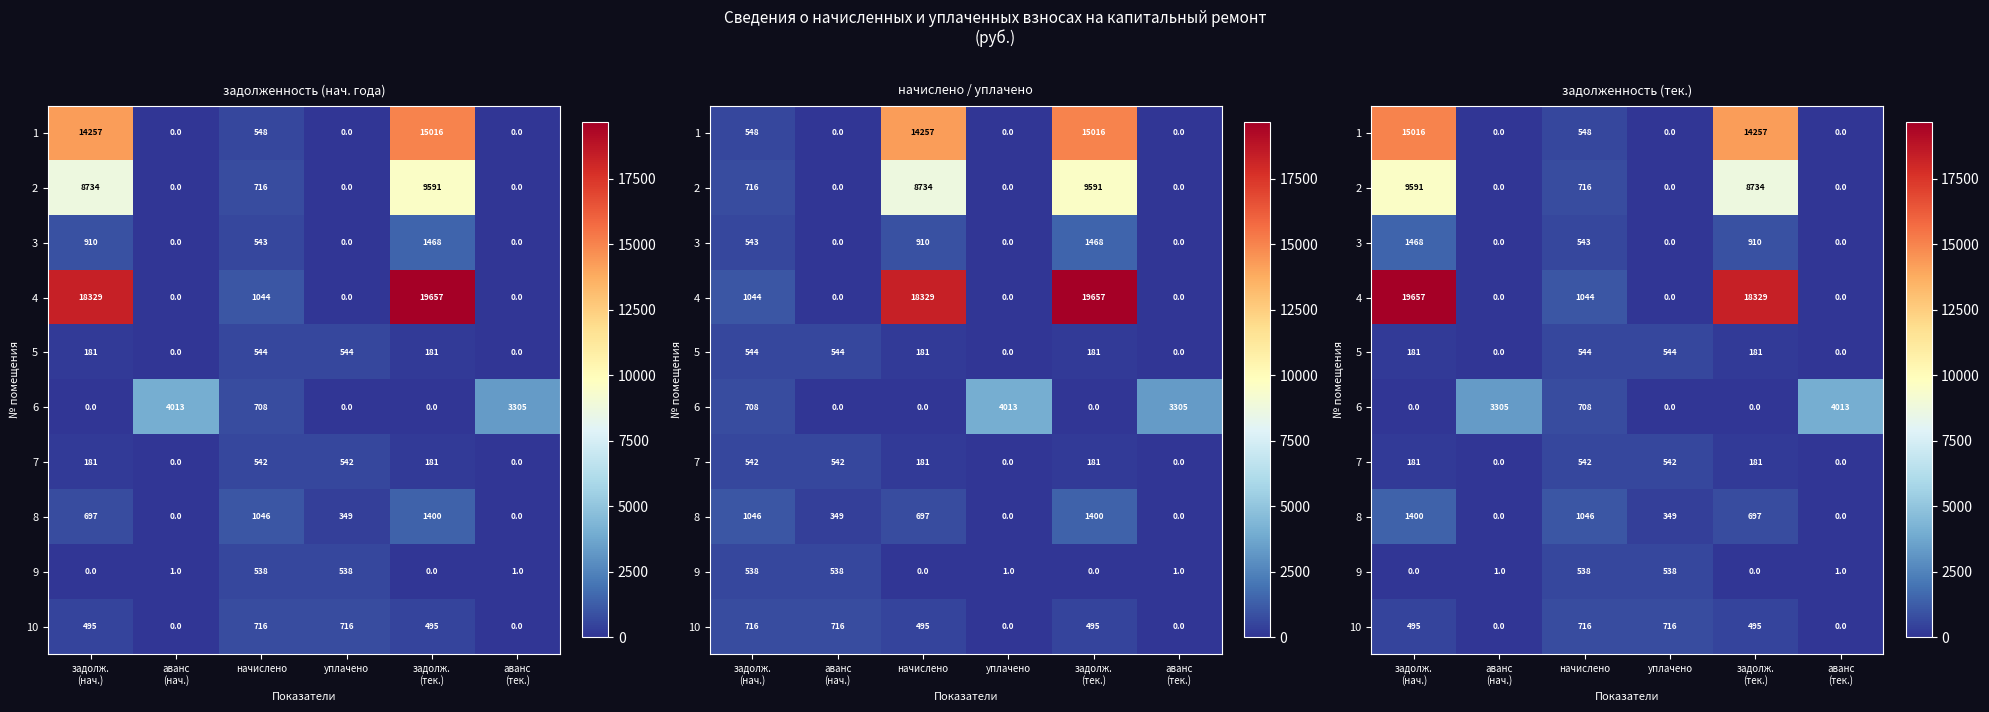

How many data points in 4 are above 1043?

3